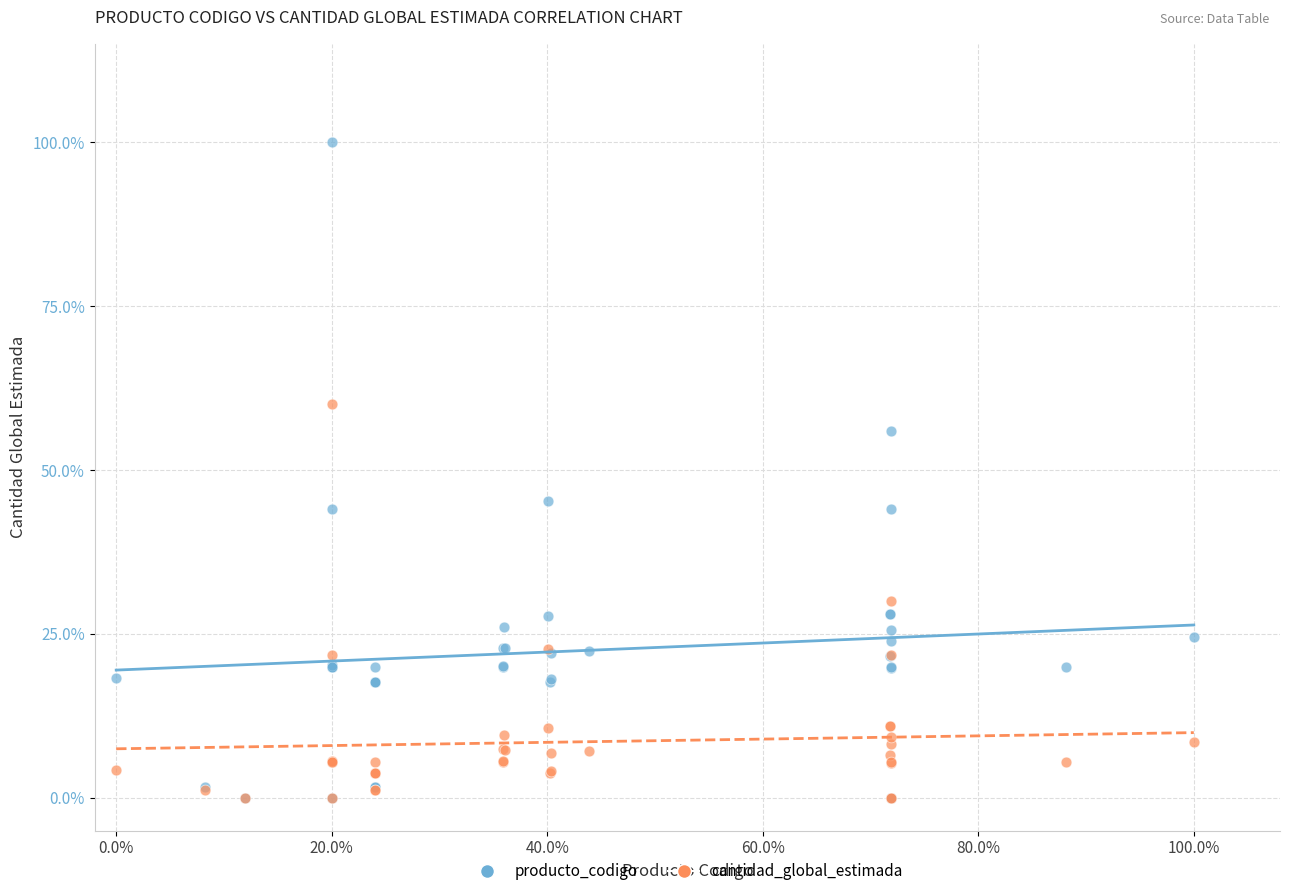

What are all the series names shown in the legend?

producto_codigo, cantidad_global_estimada